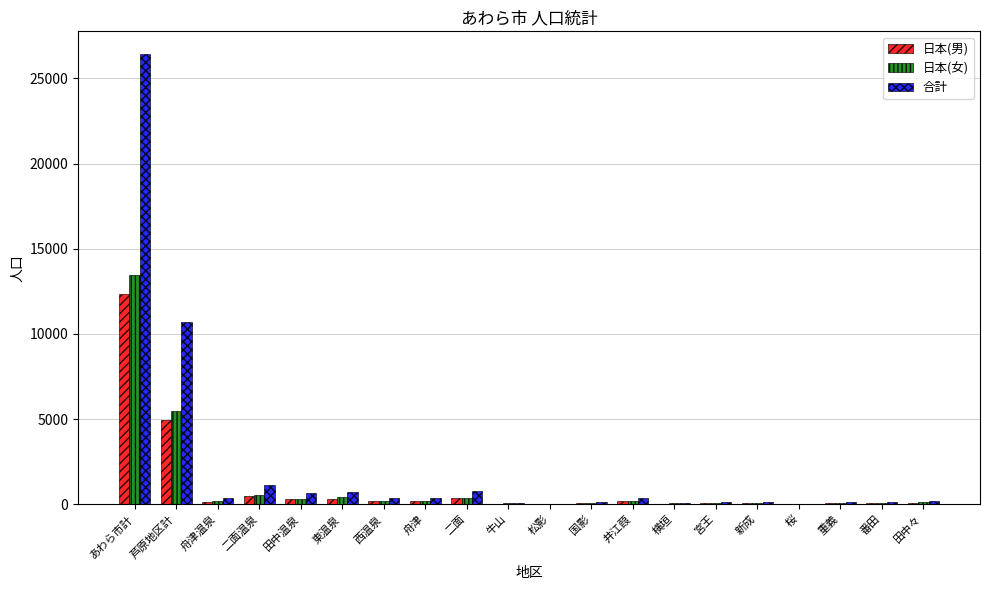

Where is 日本(男) nearest to the value 6171?

芦原地区計